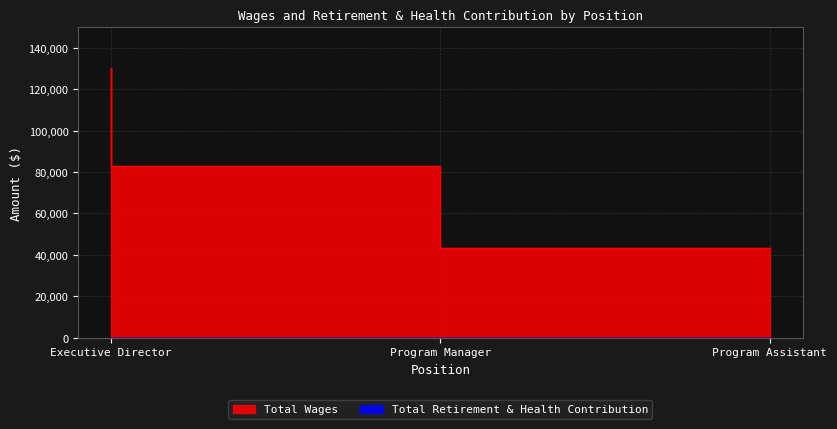

Approximately how many times larger is the value at Program Manager compared to Program Assistant?

1.9